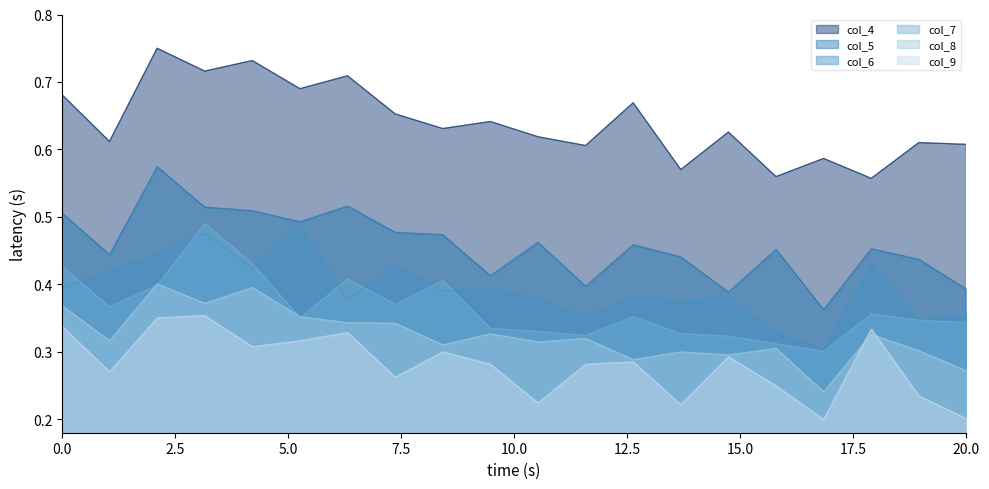

At which label does col_7 reach its minimum?

00:17